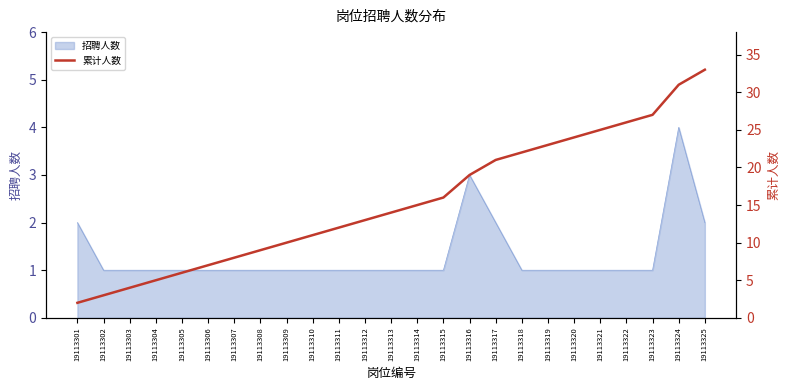

What is the maximum value shown in the chart?

33